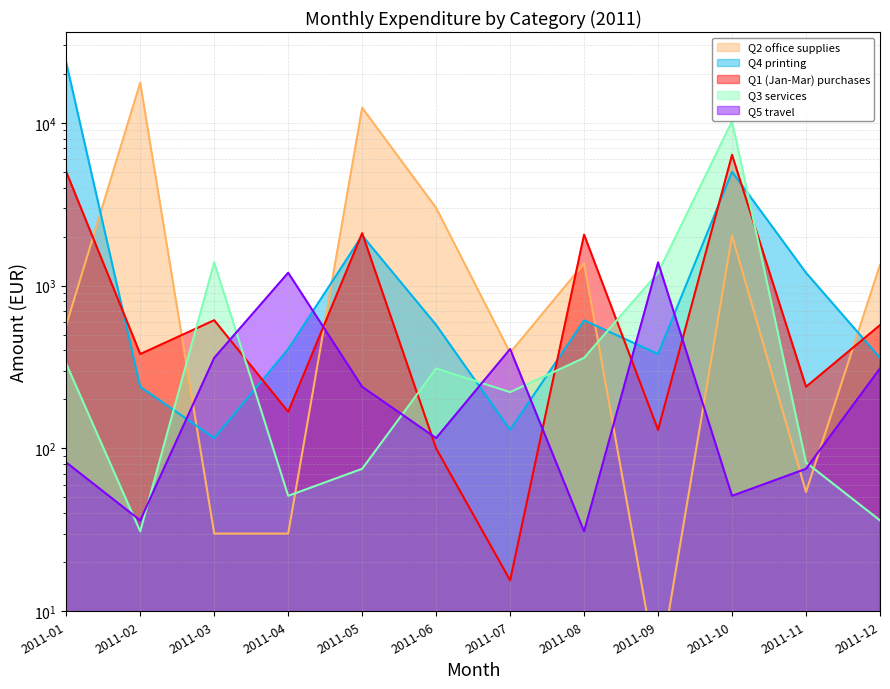

Reading left to right, transcribe all the data shown in this chart.

Q1 (Jan-Mar) purchases: 5000.0	380.0	613.2	168.0	2100.0	100.0	15.5	2057.6	130.0	6353.0	239.1	572.0
Q2 office supplies: 573.5	17632.8	30.0	30.0	12370.9	3000.0	387.2	1368.5	4.0	2031.0	54.0	1341.0
Q3 services: 331.2	31.0	1389.5	51.2	75.0	310.1	221.8	360.0	1200.0	10224.0	82.0	36.1
Q4 printing: 23397.2	239.0	115.8	408.0	2031.0	573.5	130.0	612.2	380.0	5000.0	1200.0	360.0
Q5 travel: 82.0	36.1	360.0	1200.0	239.0	115.8	408.0	31.0	1389.5	51.2	75.0	310.1